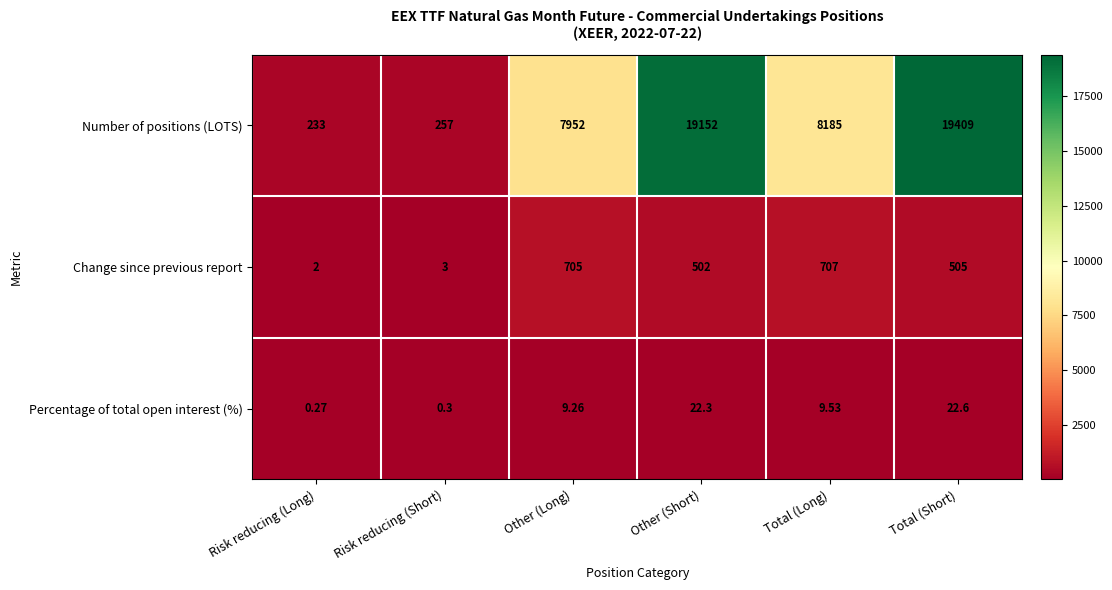

At which label does Change since previous report reach its minimum?

Risk reducing (Long)